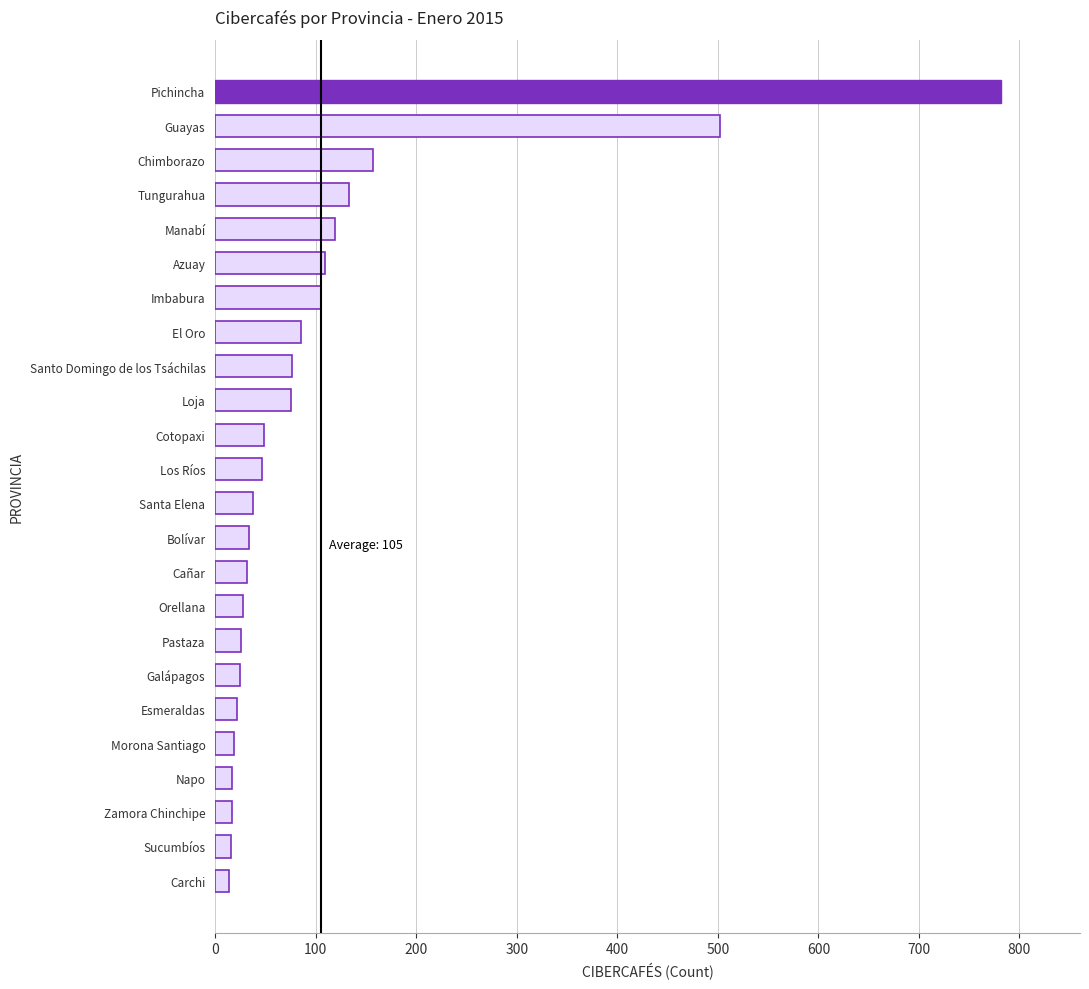

What is the difference between the maximum and second lowest values?

766